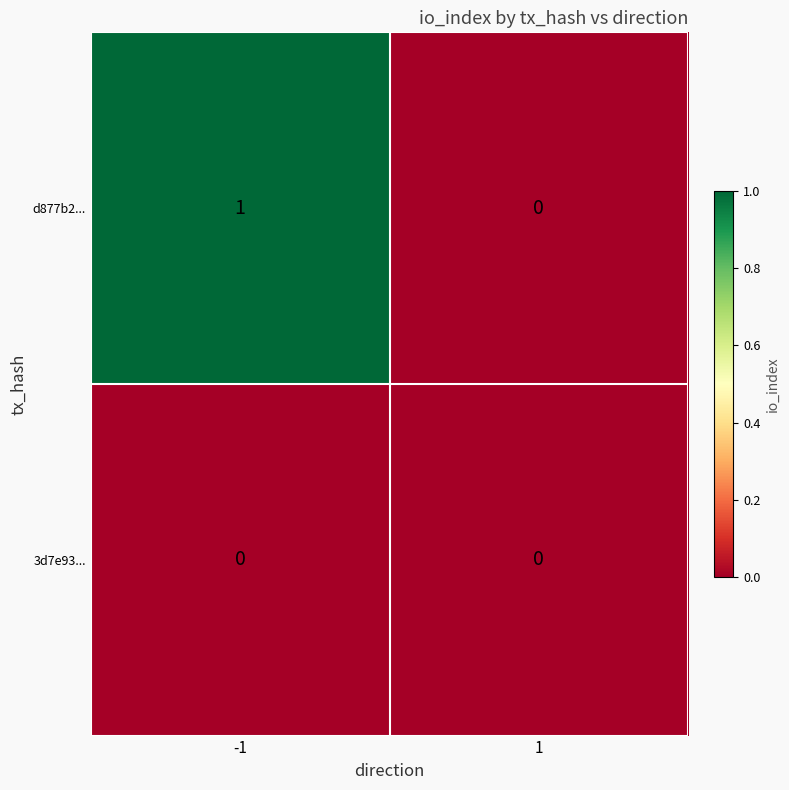

Reading right to left, extract all data points from this chart.

d877b2...: 1=0	-1=1
3d7e93...: 1=0	-1=0